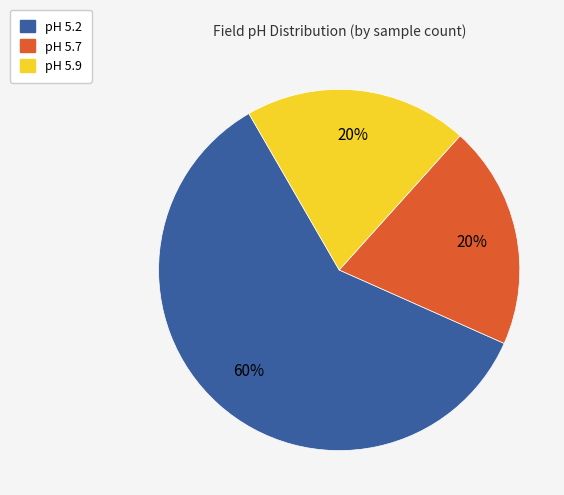

To the nearest percent, what is the average slice percentage?

33%